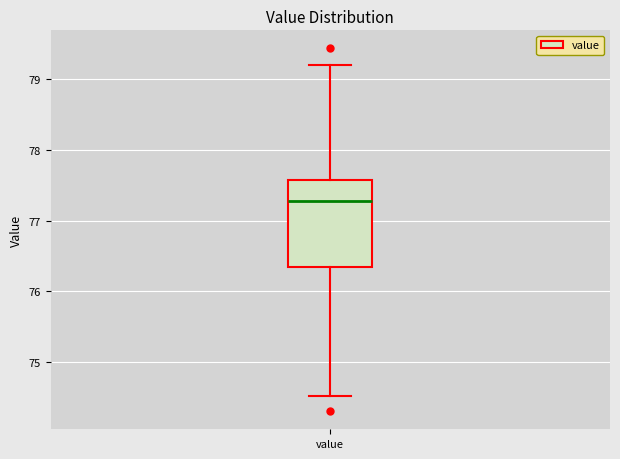

Transcribe this box plot: give where the median line is, the range the box spans, and where the two whiskers end, as read against the y-axis. The values are not printed on the chart, so give them approximately, as read against the axis.

median 77.3, box 76.3 to 77.6, whiskers 74.5 to 79.2